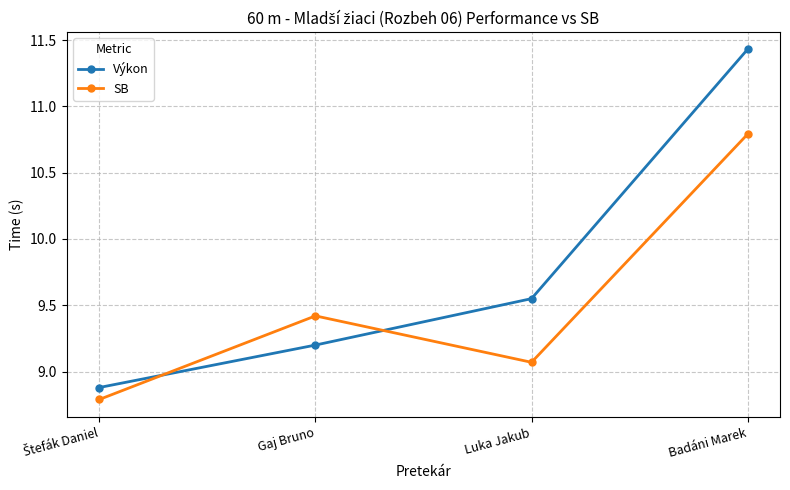

How many values in the Výkon series are below 9?

1